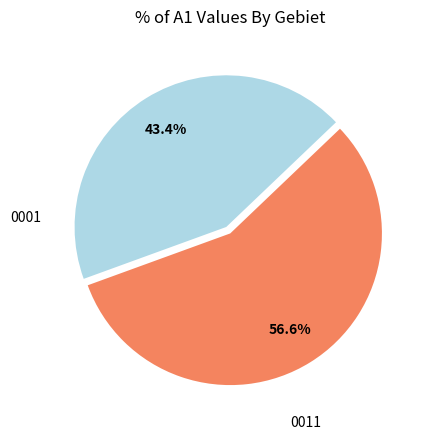

What percentage is the 0011 slice, to the nearest percent?

43%